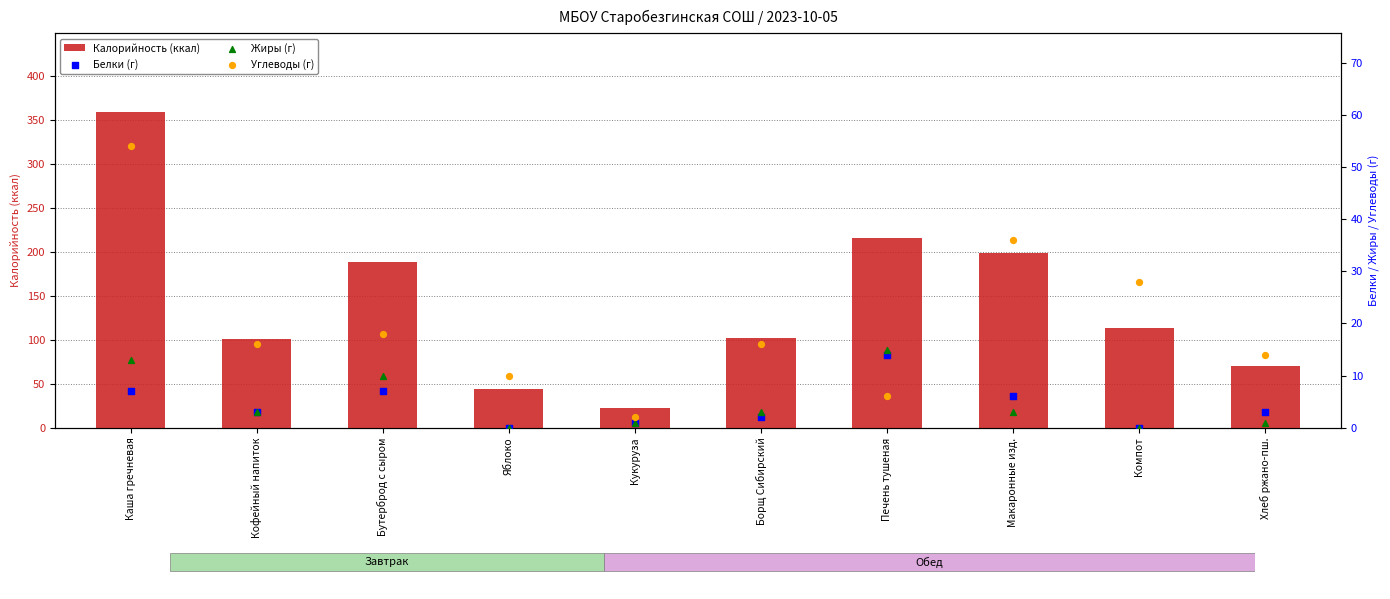

Which series contains the highest Y value?

Калорийность (ккал)